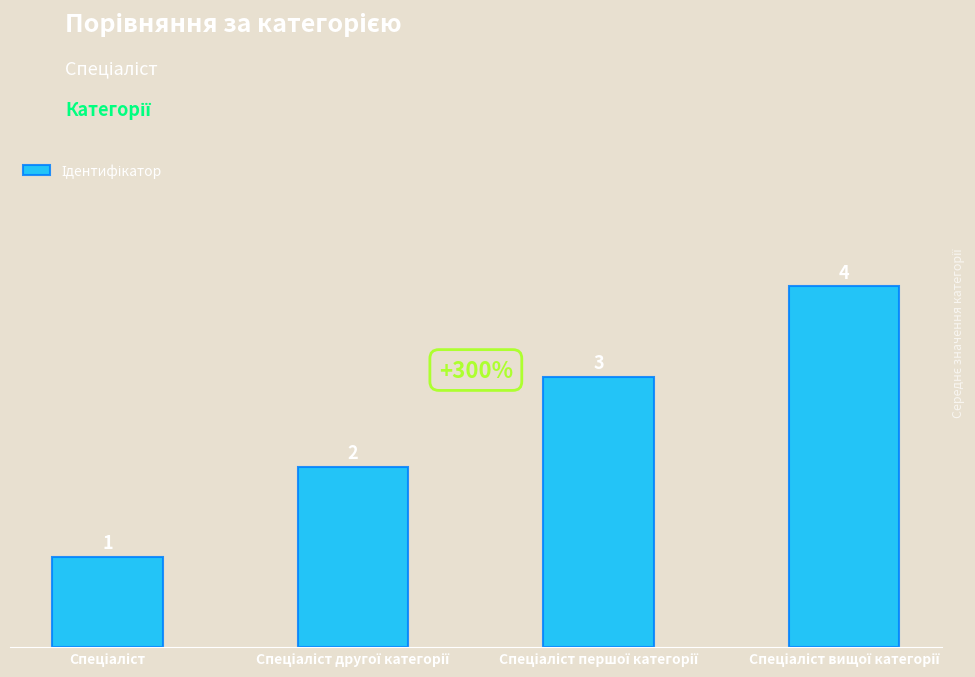

What is the maximum value shown in the chart?

4